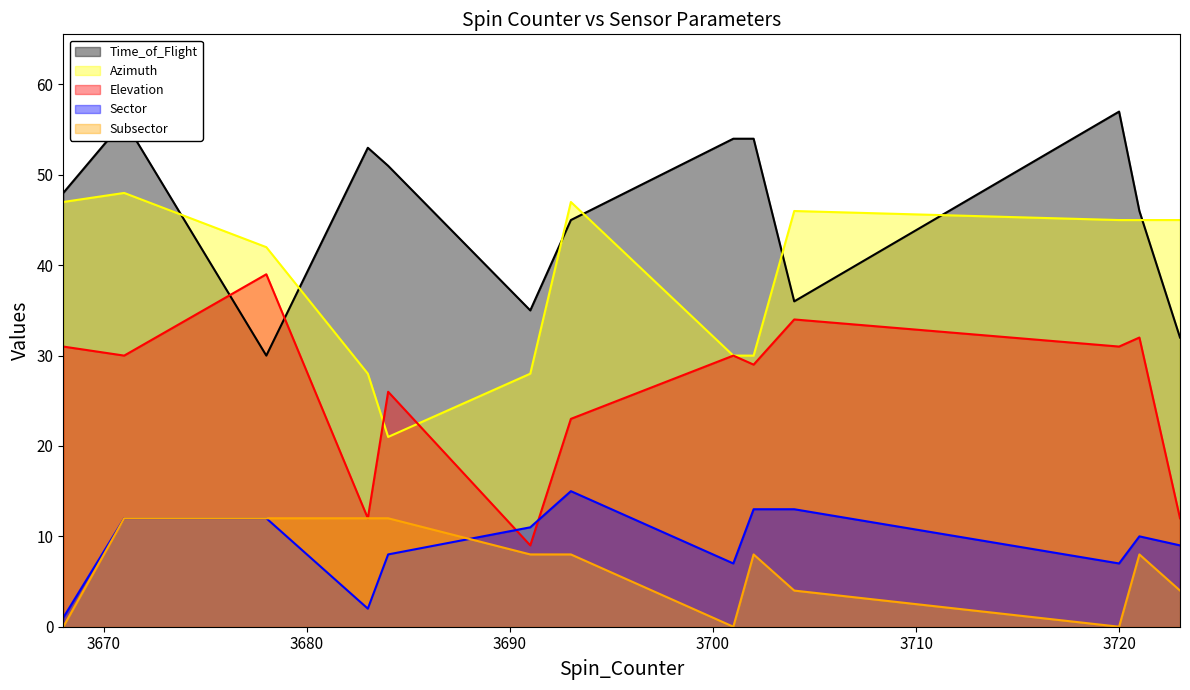

Which has a higher value, 3683 or 3671?

3671